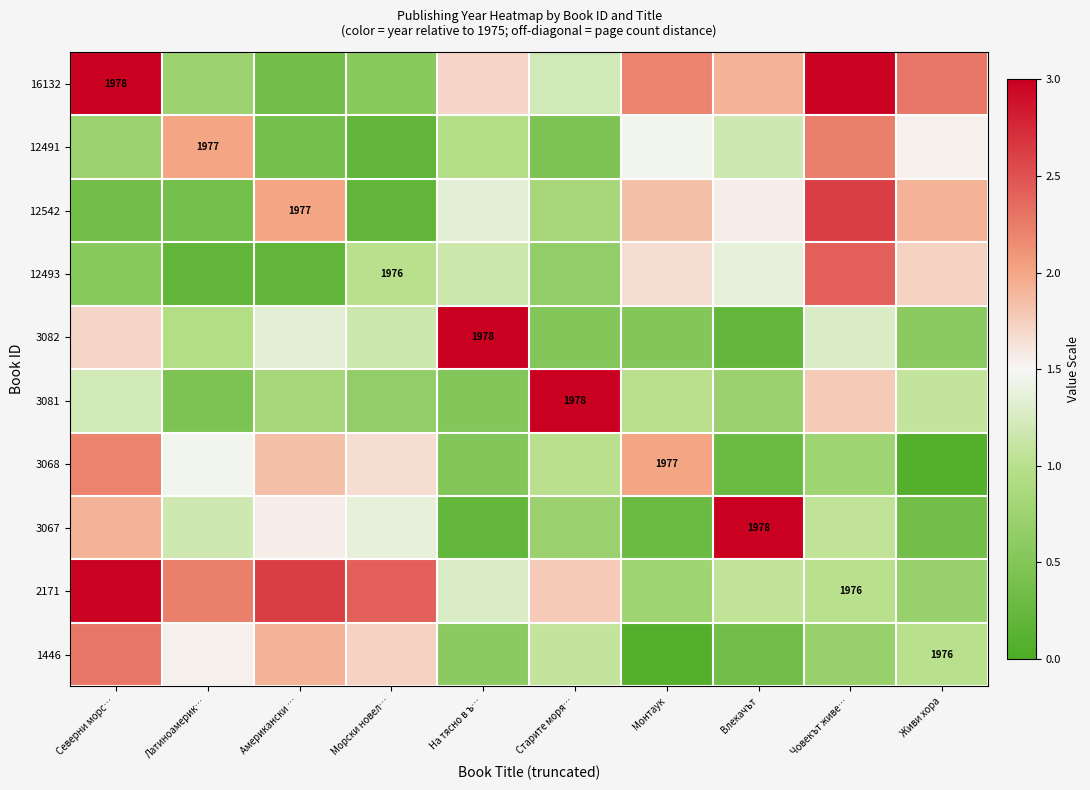

Is the value of 2171 at Морски новел… greater than the value of 3082 at Влекачът?

Yes